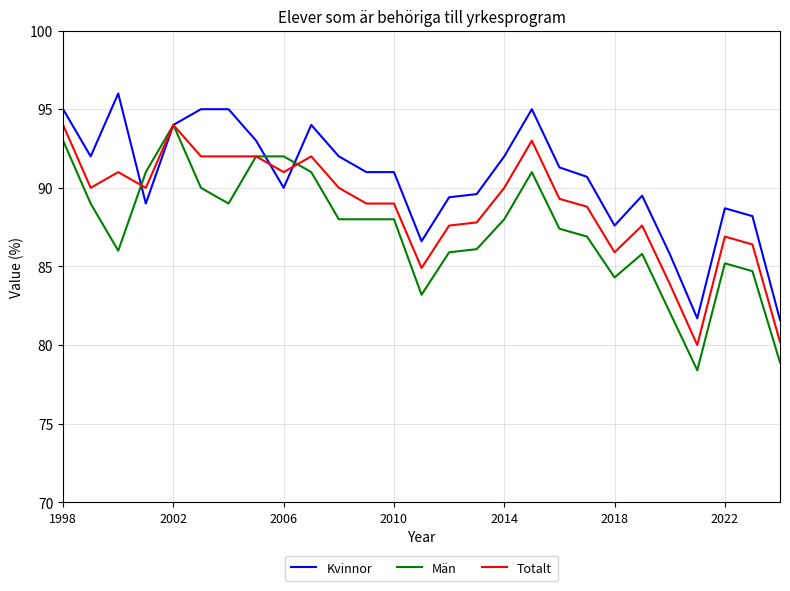

Does the chart display data point markers on the line(s)?

No